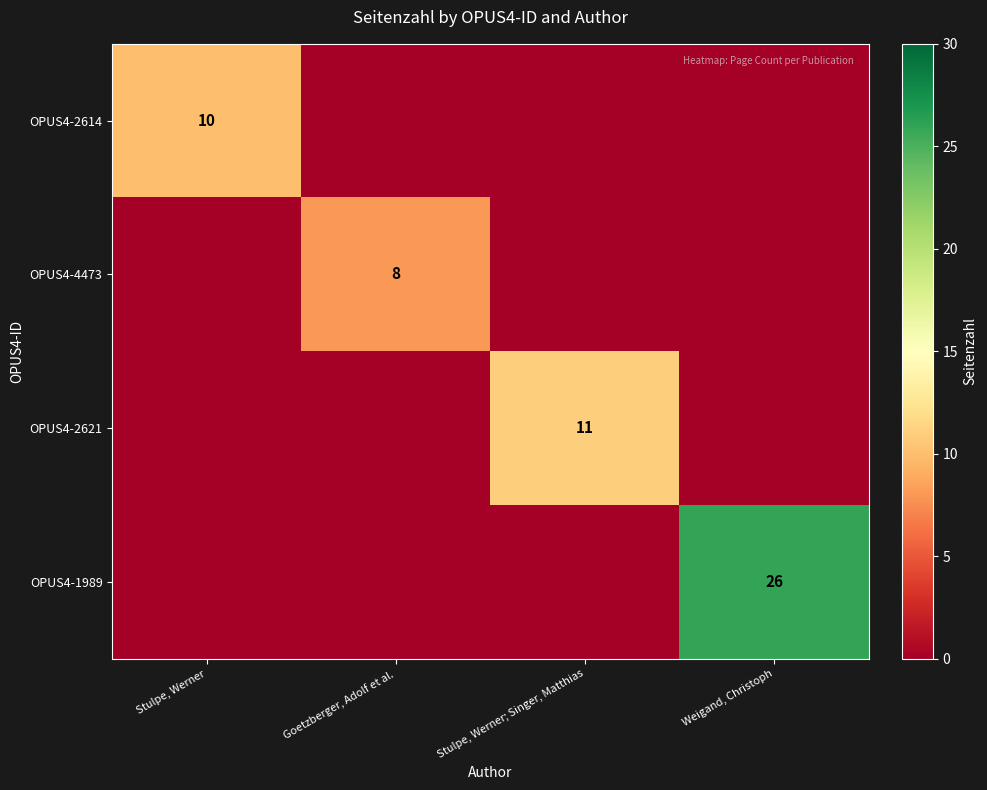

List the series in order of their peak value, highest first.

OPUS4-1989, OPUS4-2621, OPUS4-2614, OPUS4-4473